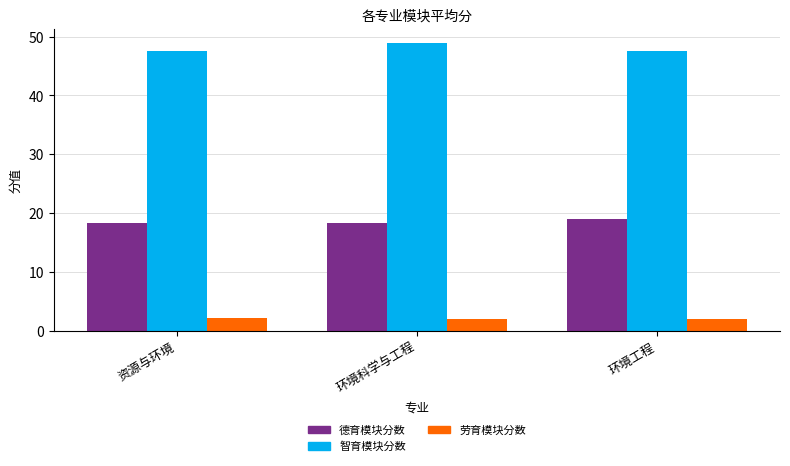

What is the difference between the highest and lowest values at 资源与环境?

45.4